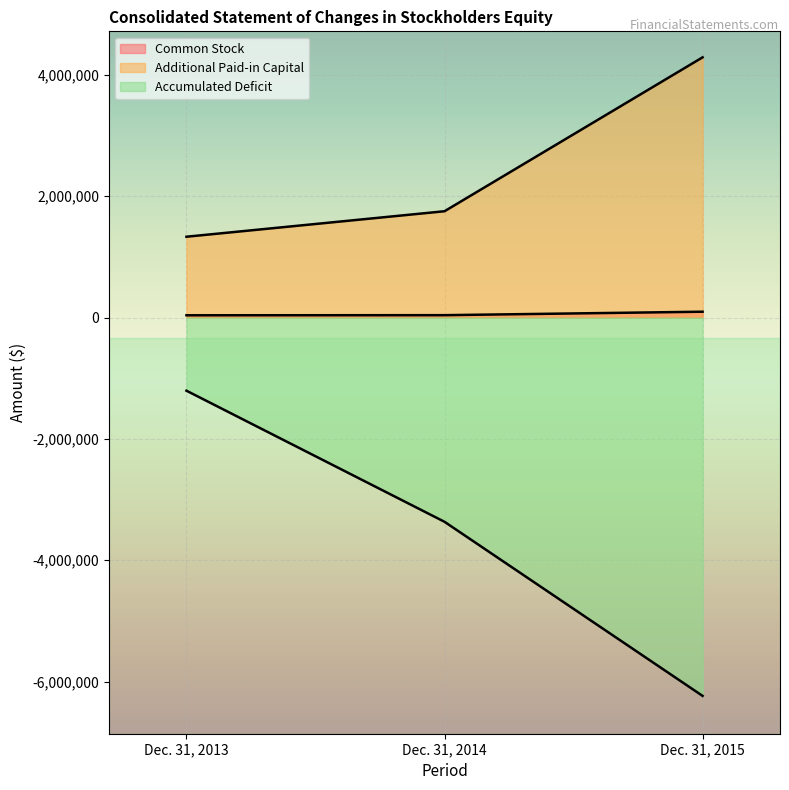

Reading left to right, what are all the values shown in this chart?

Common Stock: 37802	39536	96678
Additional Paid-in Capital: 1332431	1752443	4288698
Accumulated Deficit: -1205081	-3365780	-6235125